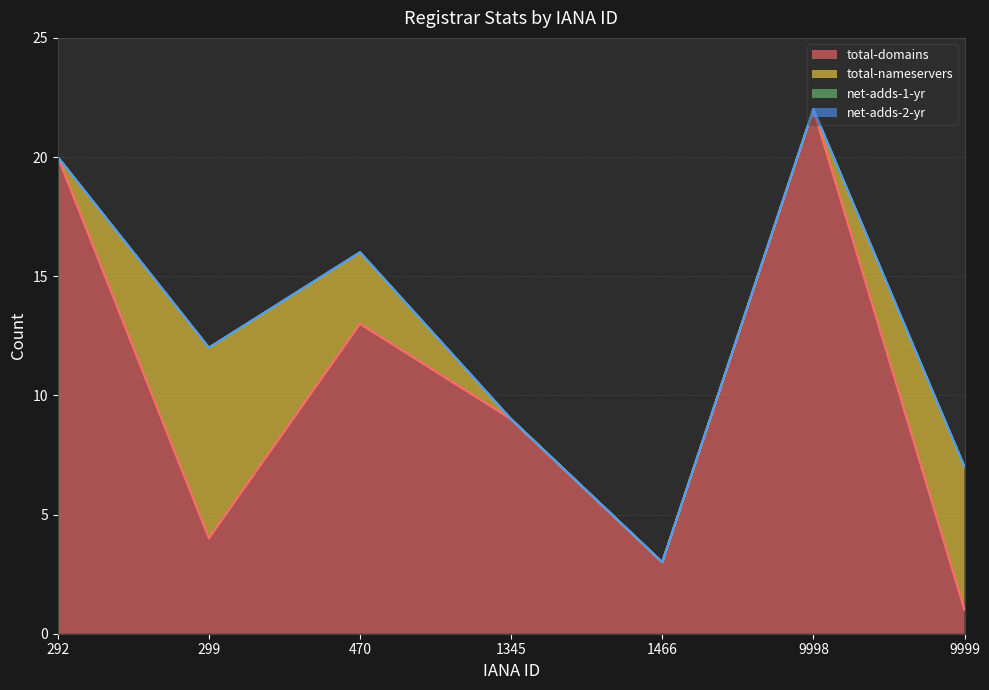

Which category has the lowest value in the net-adds-1-yr series?

292